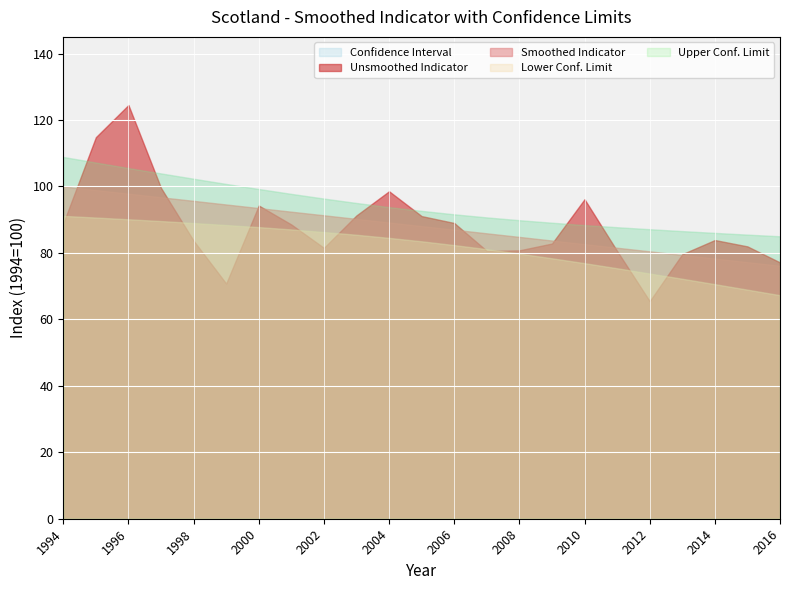

Reading left to right, extract all data points from this chart.

smoothed indicator: 100.0	98.9	97.8	96.7	95.7	94.6	93.5	92.4	91.3	90.2	89.2	88.1	87.0	85.9	84.8	83.7	82.6	81.5	80.5	79.4	78.3	77.2	76.1
smoothed lower confidence limit: 91.1	90.6	90.1	89.6	89.0	88.4	87.8	87.1	86.3	85.5	84.5	83.5	82.3	81.1	79.8	78.4	76.9	75.4	73.8	72.2	70.6	68.9	67.3
smoothed upper confidence limit: 108.9	107.2	105.5	103.9	102.3	100.7	99.2	97.8	96.3	95.0	93.8	92.6	91.6	90.7	89.8	89.1	88.4	87.7	87.1	86.5	86.0	85.5	85.0
unsmoothed indicator: 88.9	114.8	124.5	99.6	83.7	70.8	94.3	88.5	81.5	91.3	98.5	91.1	89.0	80.6	80.8	82.8	96.2	80.6	65.5	79.6	83.9	82.0	77.1